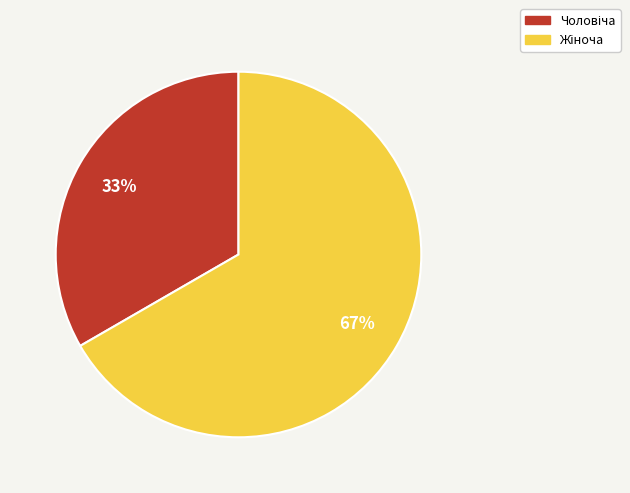

To the nearest percent, what is the average slice percentage?

50%